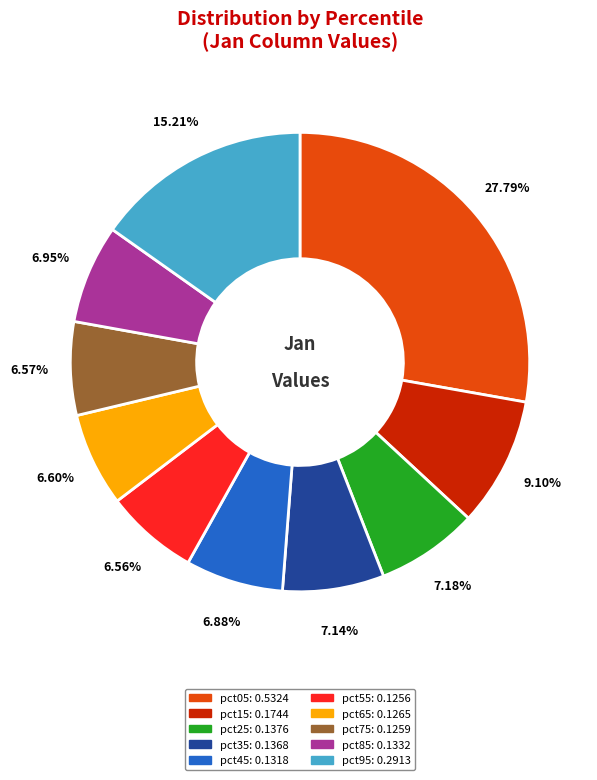

What percentage is the pct35 slice, to the nearest percent?

7%